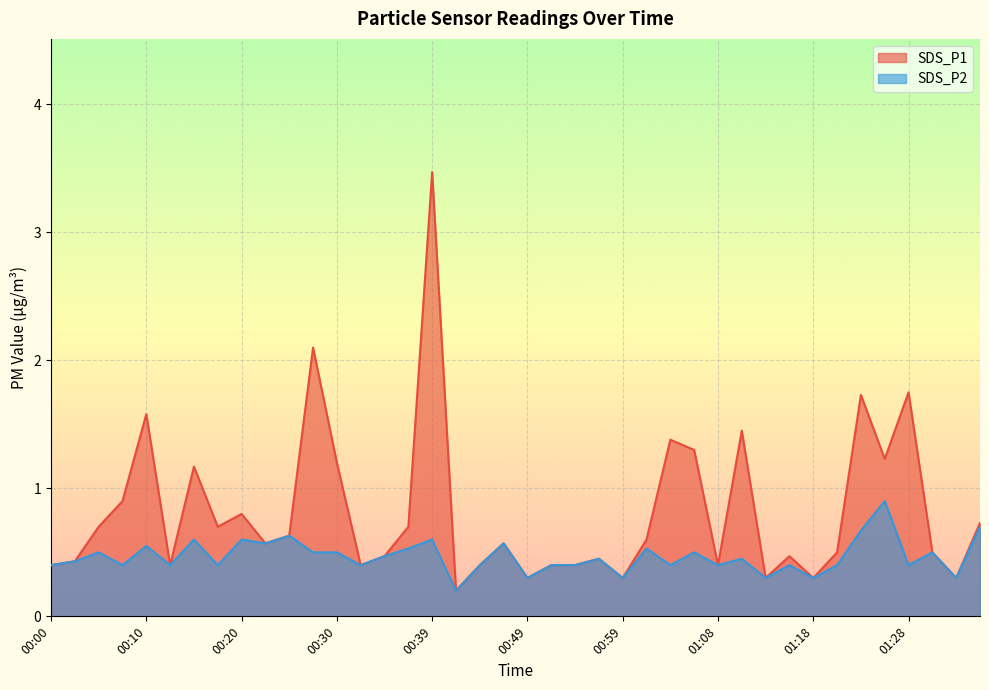

What is the spread (max minus min) of values at 00:37?

0.2